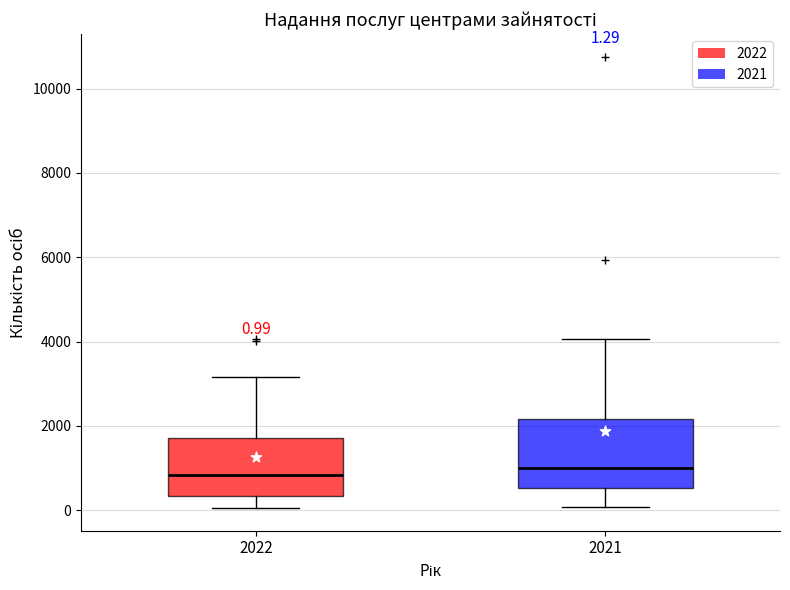

Comparing the boxes themselves (not the whiskers), which one is the tallest?

2021